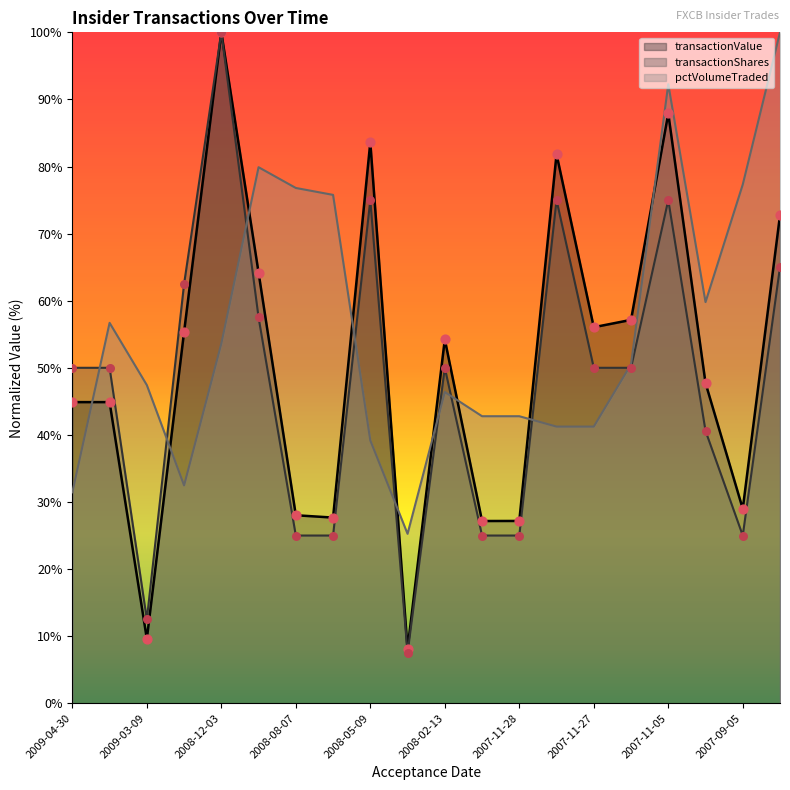

At which category is the sum across all series the highest?

2007-11-05